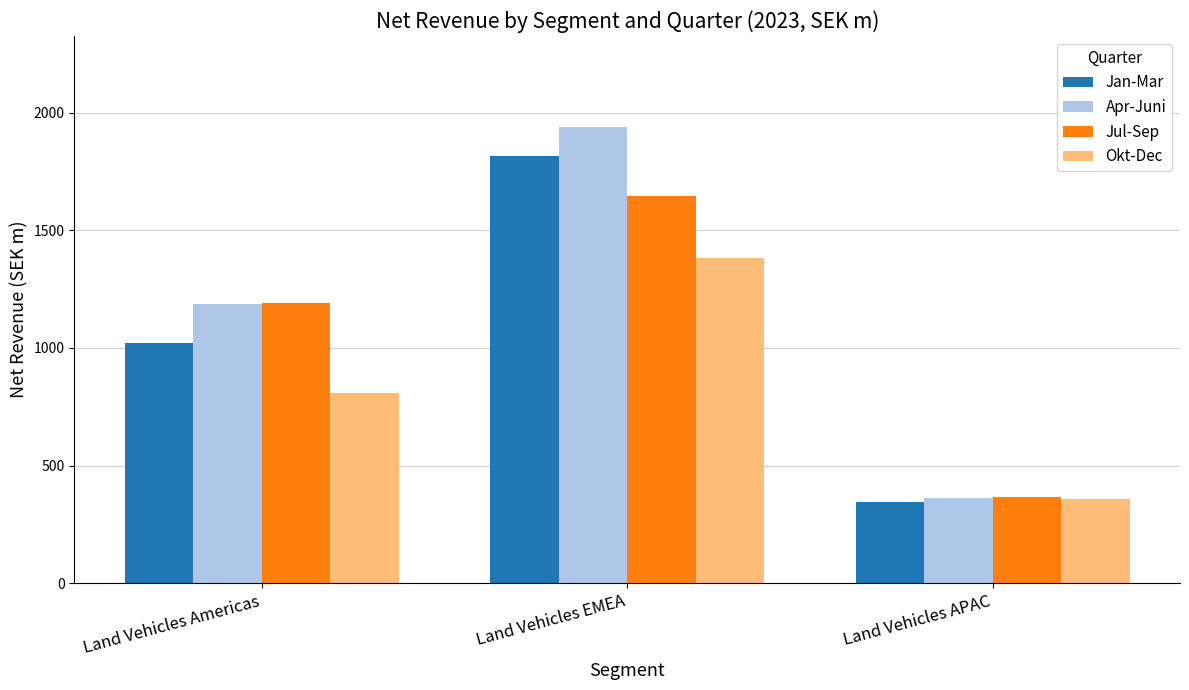

Rank the categories by Jan-Mar value from lowest to highest.

Land Vehicles APAC, Land Vehicles Americas, Land Vehicles EMEA